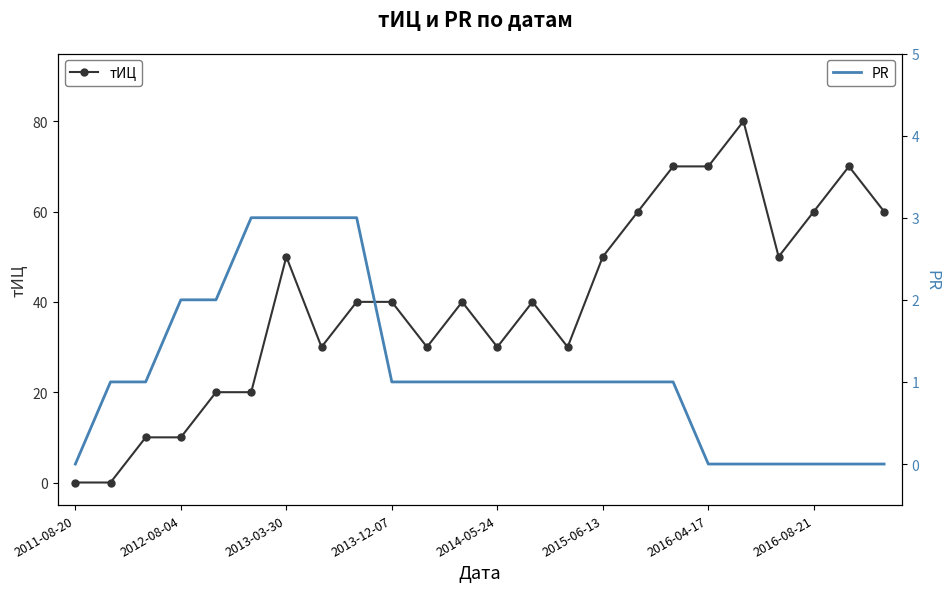

The value of PR at 23 is -1. True or false?

False